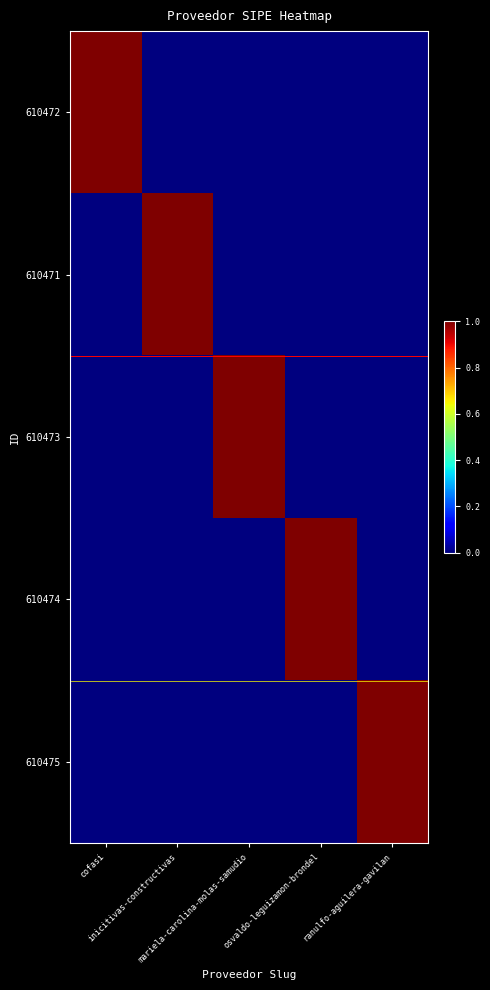

What is the greatest value displayed?

1